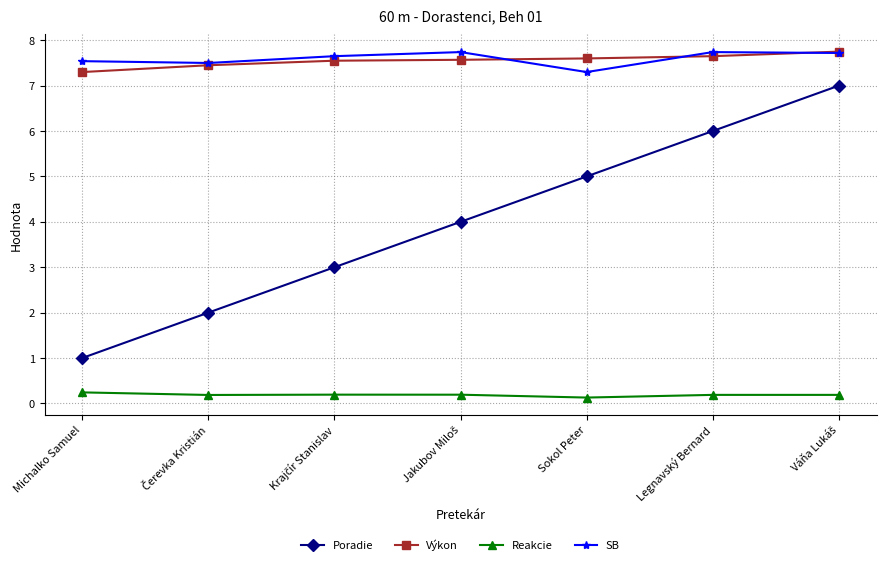

The SB series shows 12.4 at Sokol Peter. True or false?

False